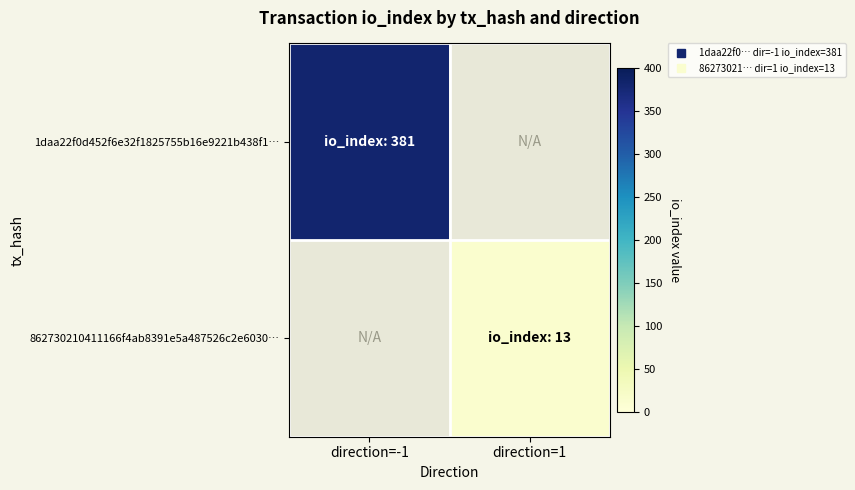

Which label corresponds to the largest value in the chart?

direction=-1